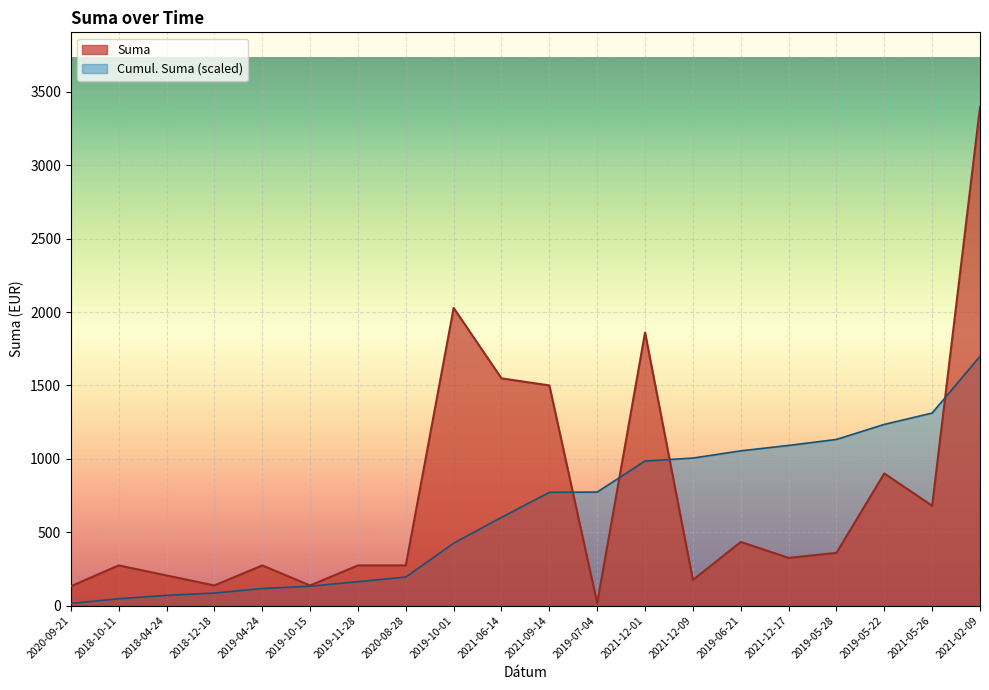

What value does the data have at 2021-12-17?

325.0